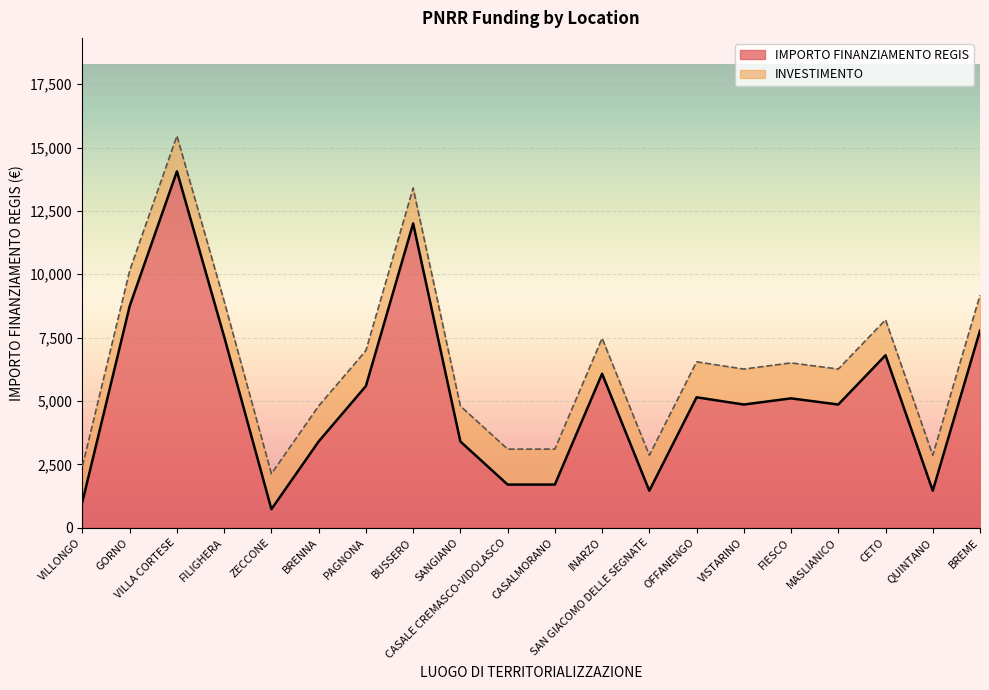

Rank the categories by value from lowest to highest.

ZECCONE, VILLONGO, SAN GIACOMO DELLE SEGNATE, QUINTANO, CASALE CREMASCO-VIDOLASCO, CASALMORANO, BRENNA, SANGIANO, VISTARINO, MASLIANICO, FIESCO, OFFANENGO, PAGNONA, INARZO, CETO, FILIGHERA, BREME, GORNO, BUSSERO, VILLA CORTESE